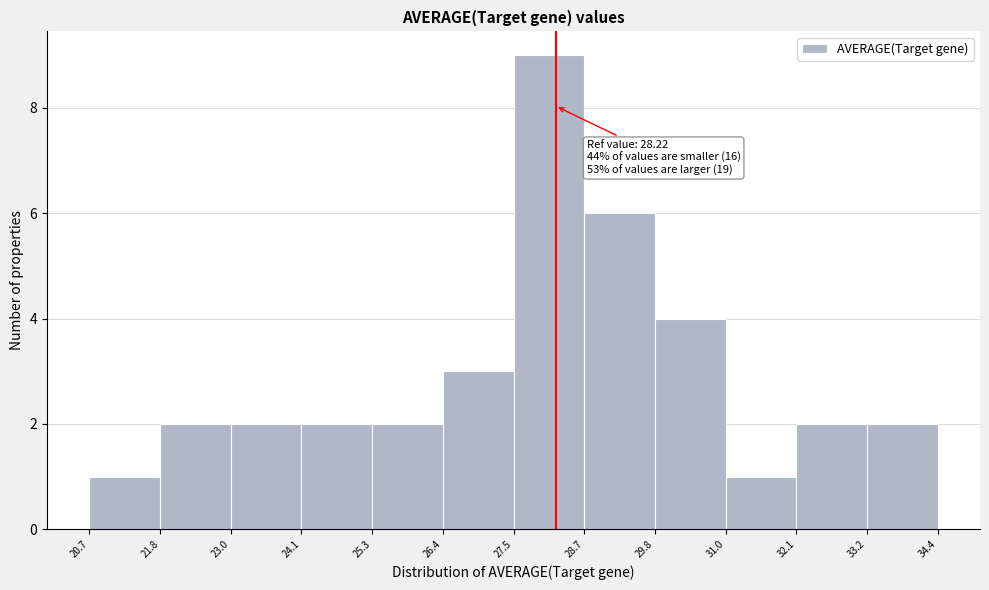

Over which range of the x-axis is the bar tallest?

27.5 to 28.7